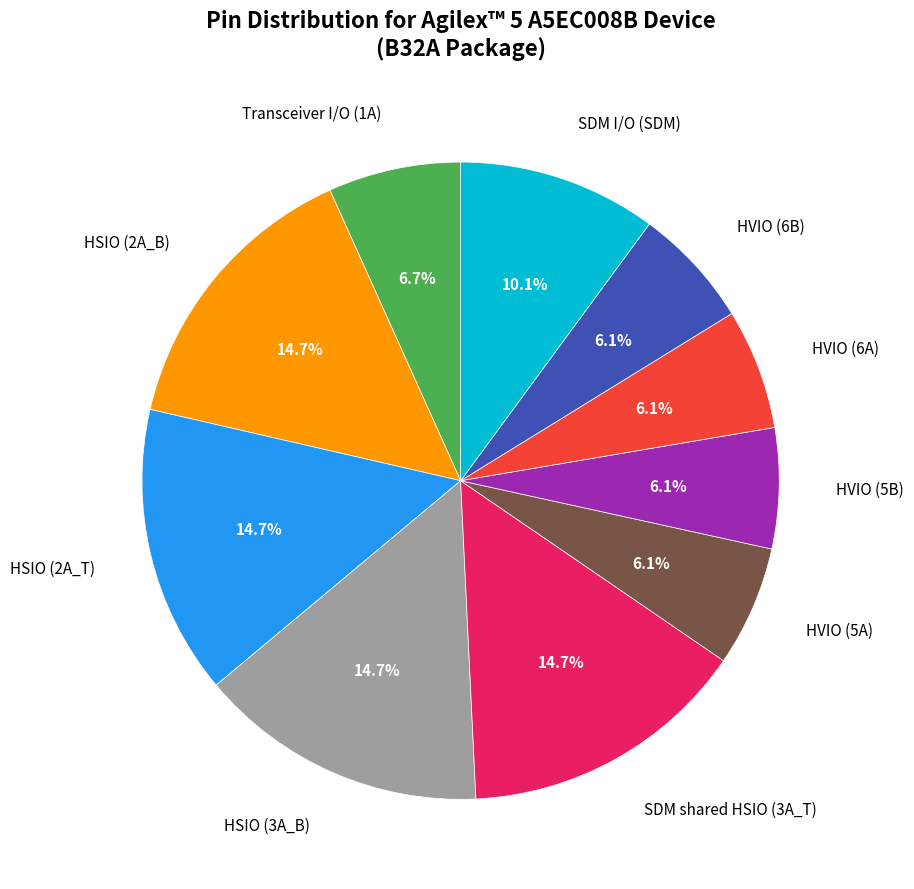

Count the number of slices in the pie.

10